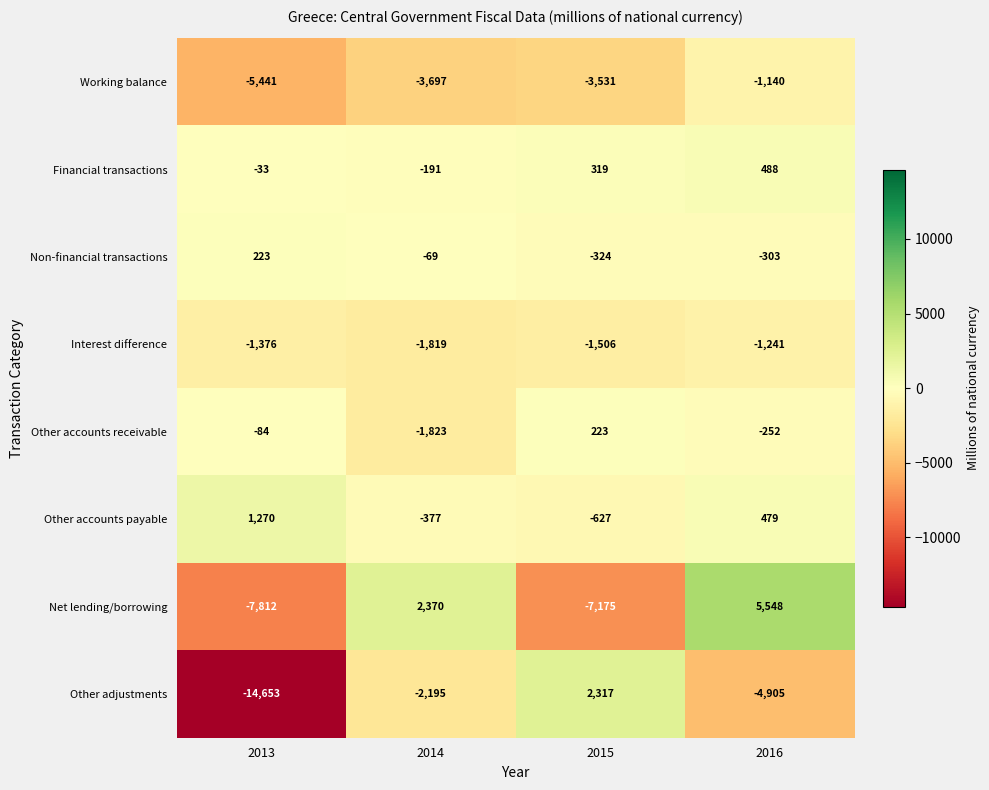

List the labels in order of Non-financial transactions value, smallest first.

2015, 2016, 2014, 2013